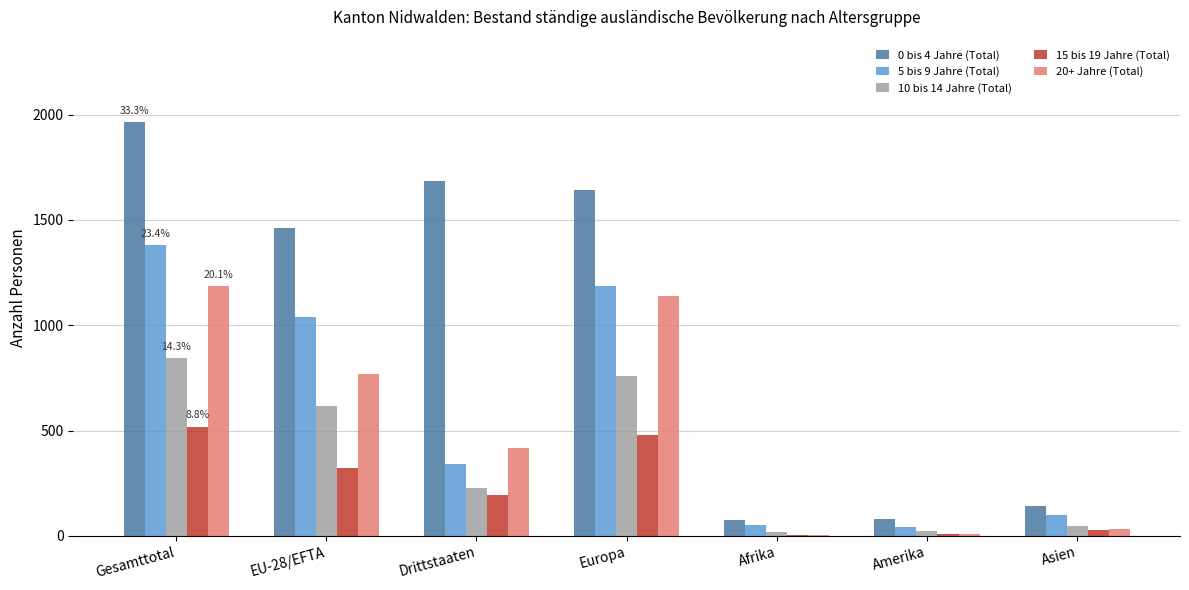

How many groups of bars are there?

7